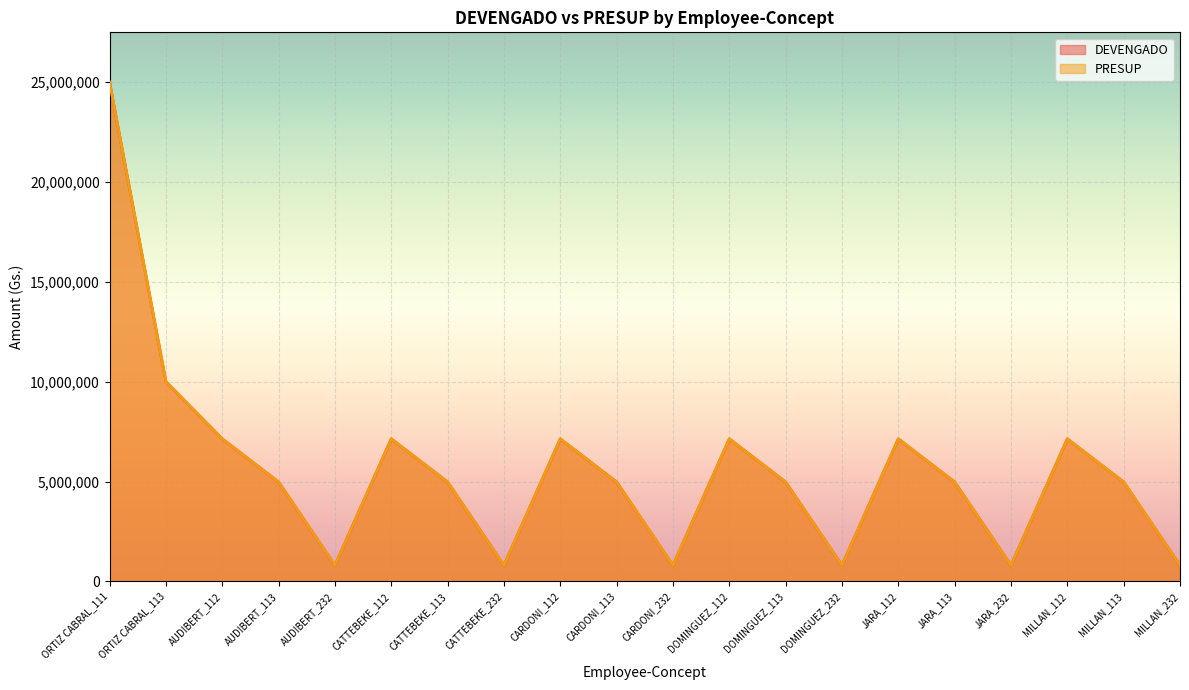

Where is DEVENGADO nearest to the value 12900000?

ORTIZ CABRAL_113